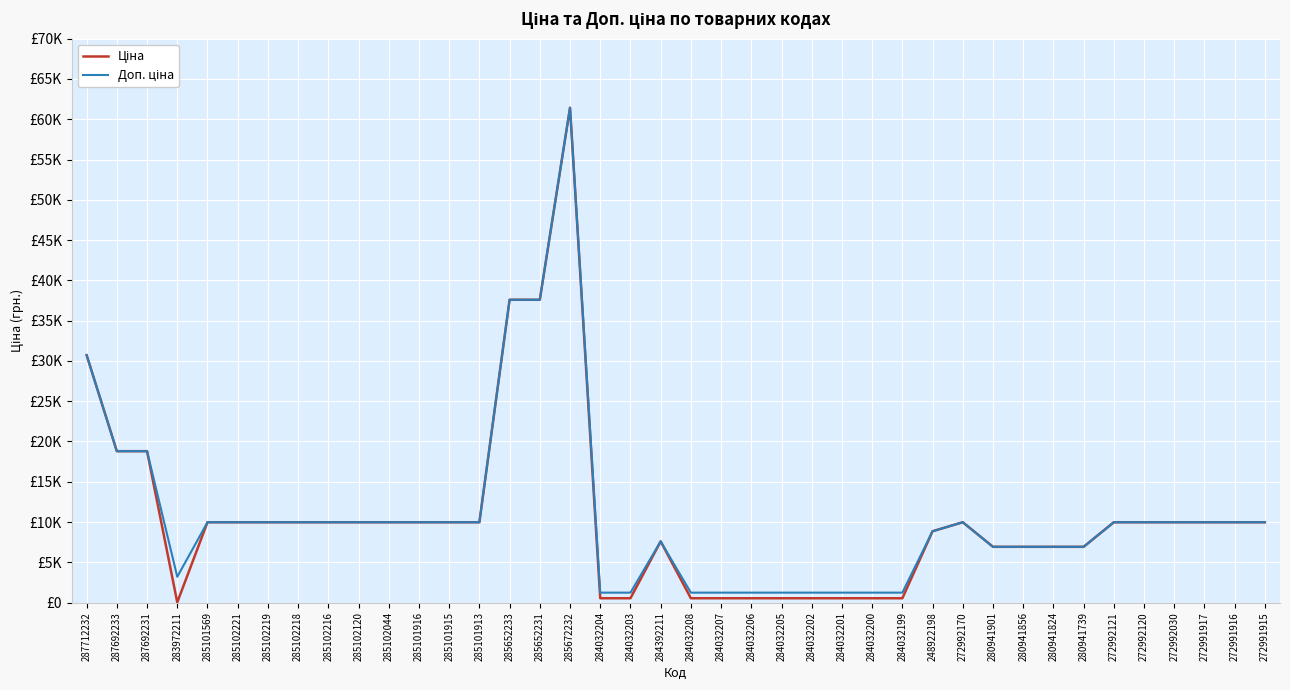

Does the chart have visible grid lines?

Yes